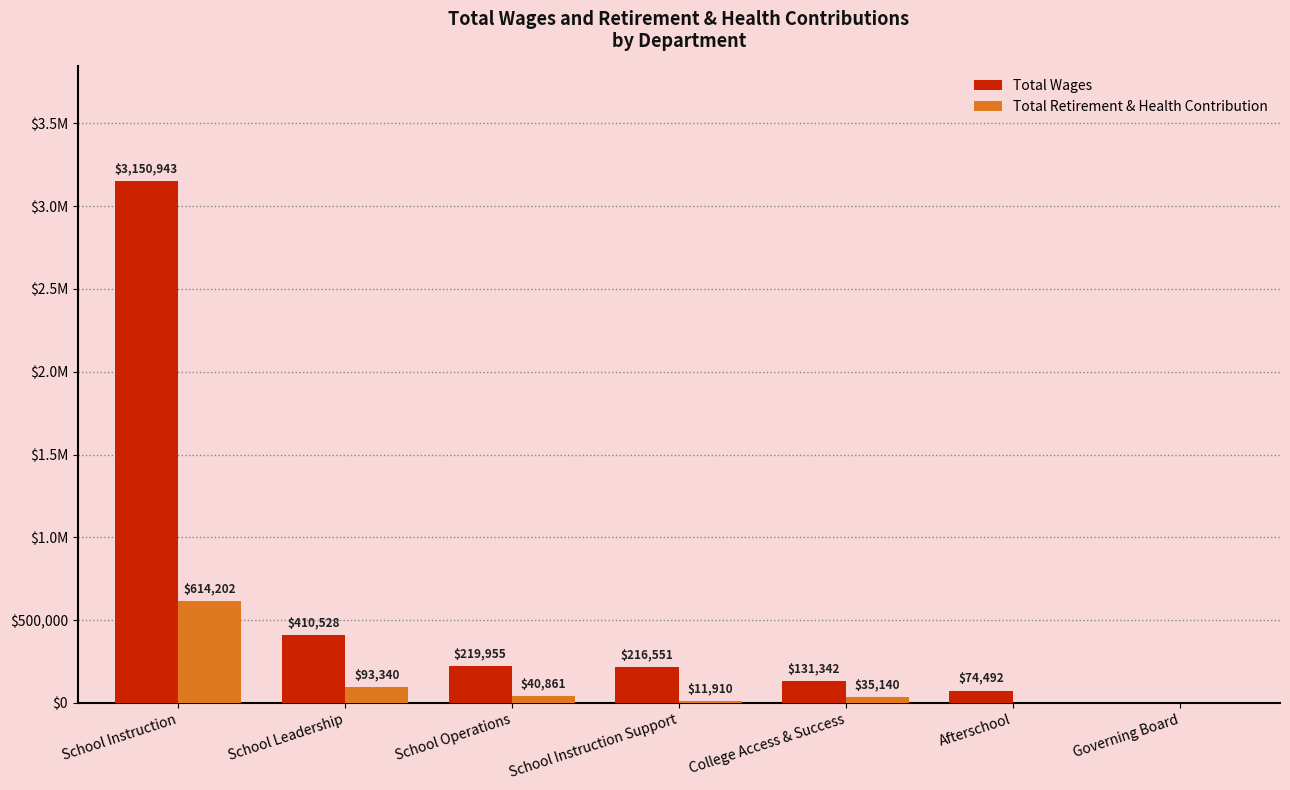

Rank the categories by Total Wages value from lowest to highest.

Governing Board, Afterschool, College Access & Success, School Instruction Support, School Operations, School Leadership, School Instruction